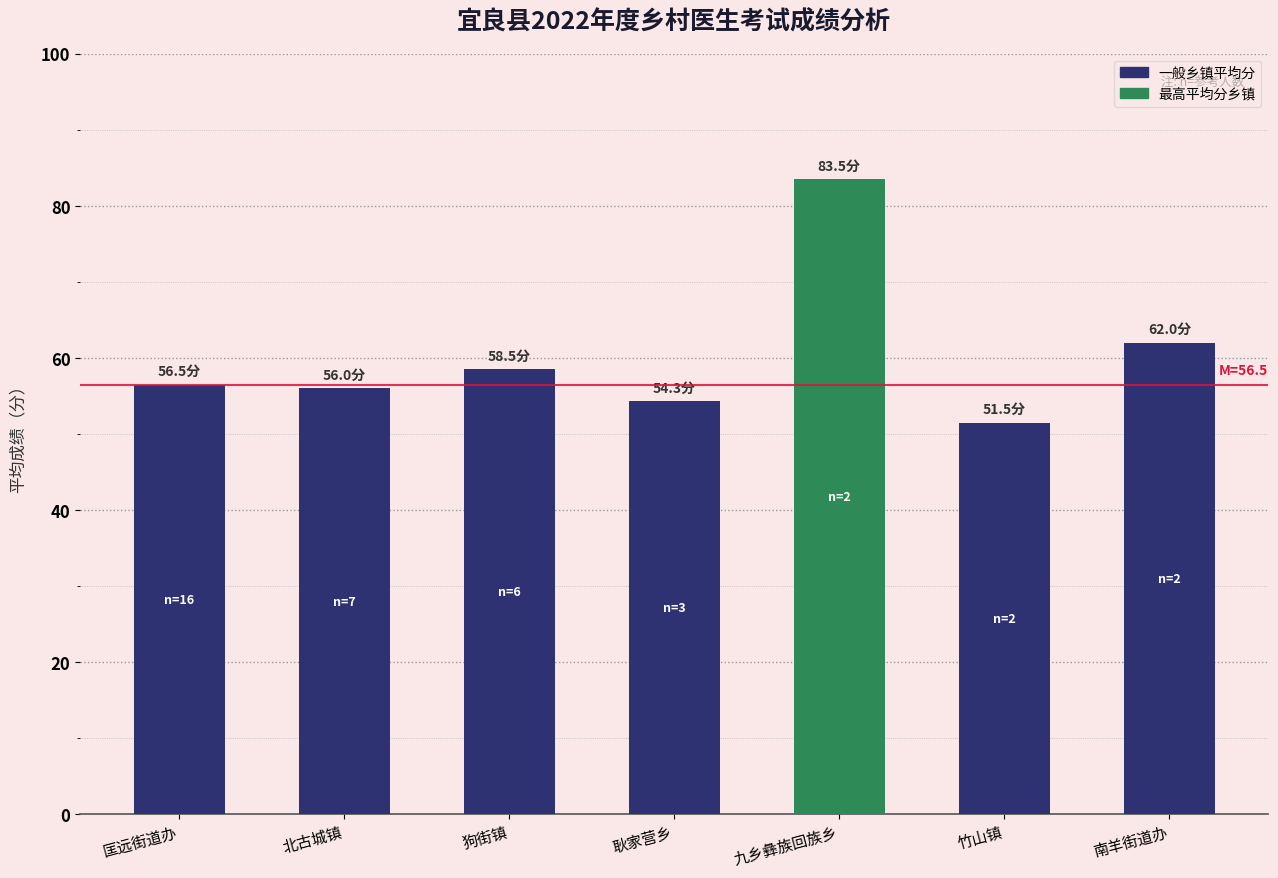

Reading right to left, list all the values displayed in this chart.

62.0	51.5	83.5	54.3	58.5	56.0	56.5